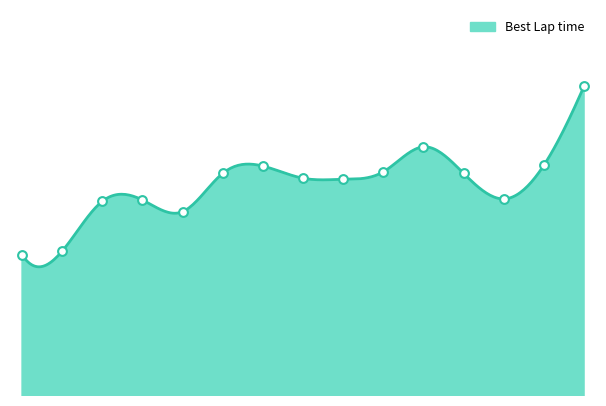

What is the ratio of the value at Team 5 to the value at Team 2?

0.9